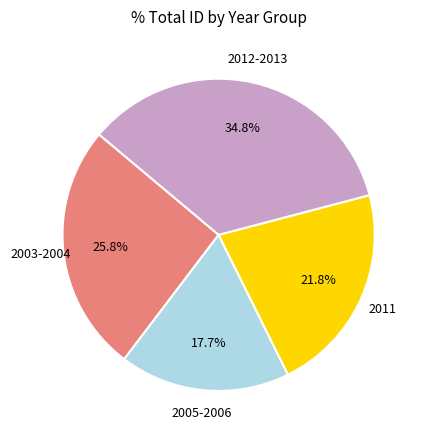

Is there any slice that represents more than half of the pie?

No